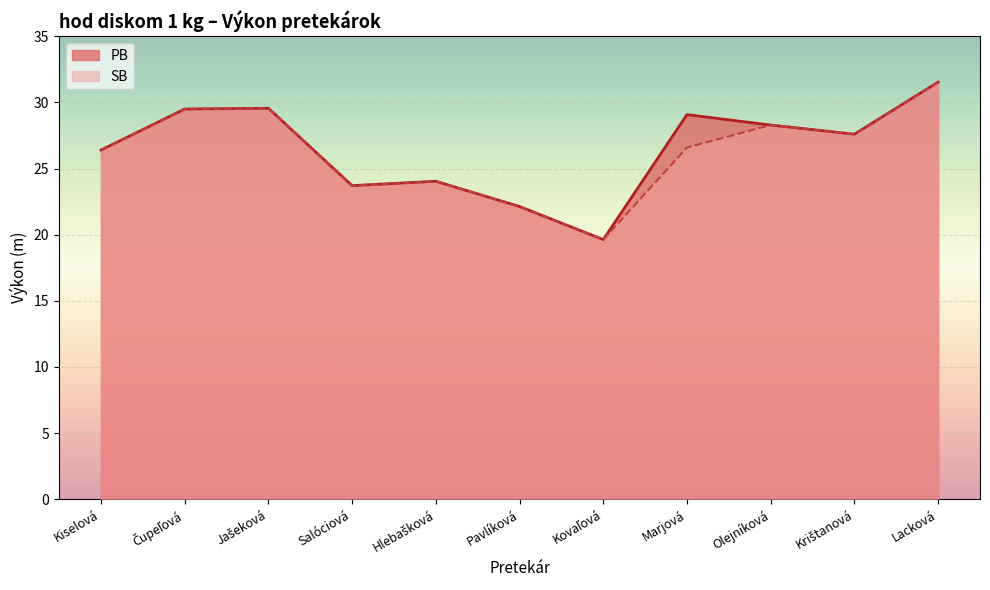

What is the approximate value of SB at Lacková?

31.5